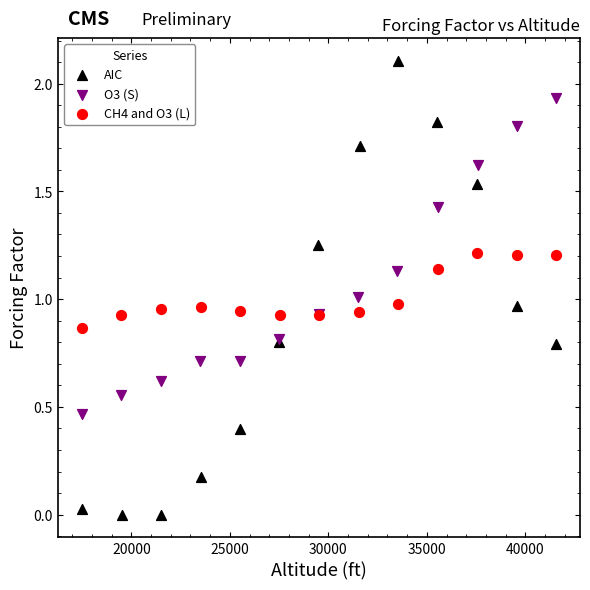

Which series has the widest spread of Y values?

AIC